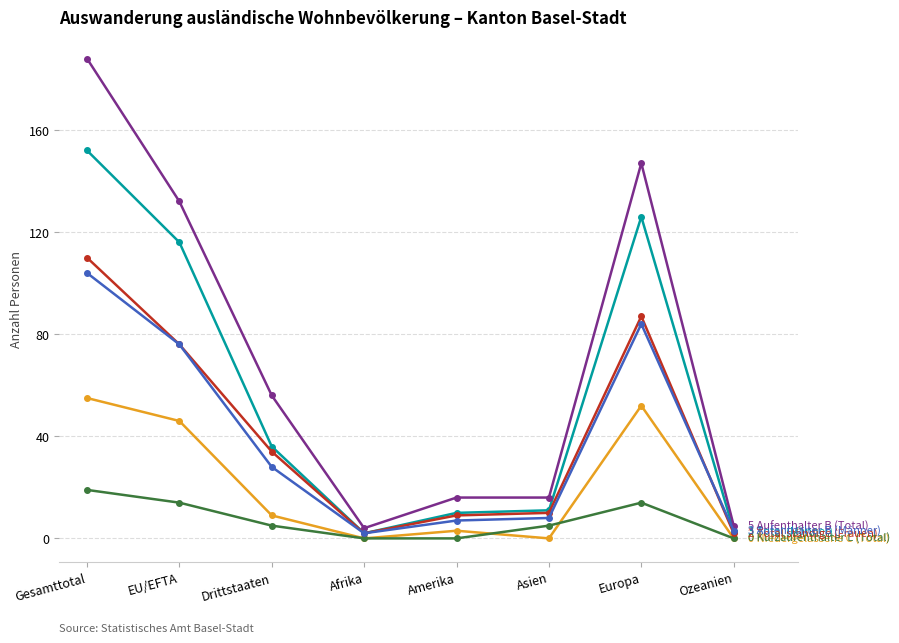

What is the maximum value shown in the chart?

188